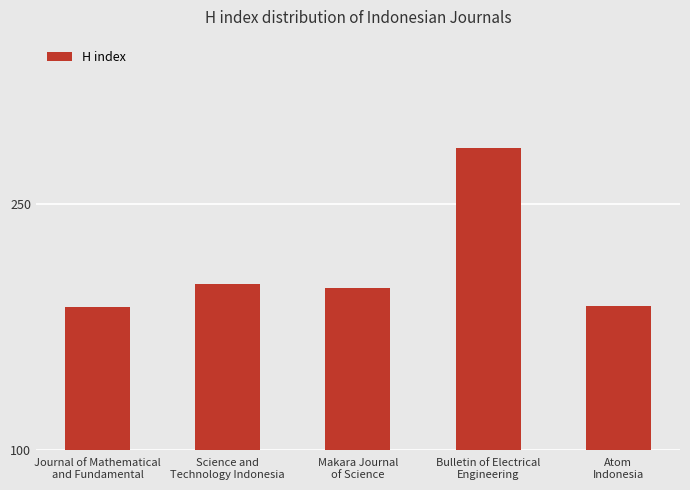

What is the value of the 1st bar from the left?

187